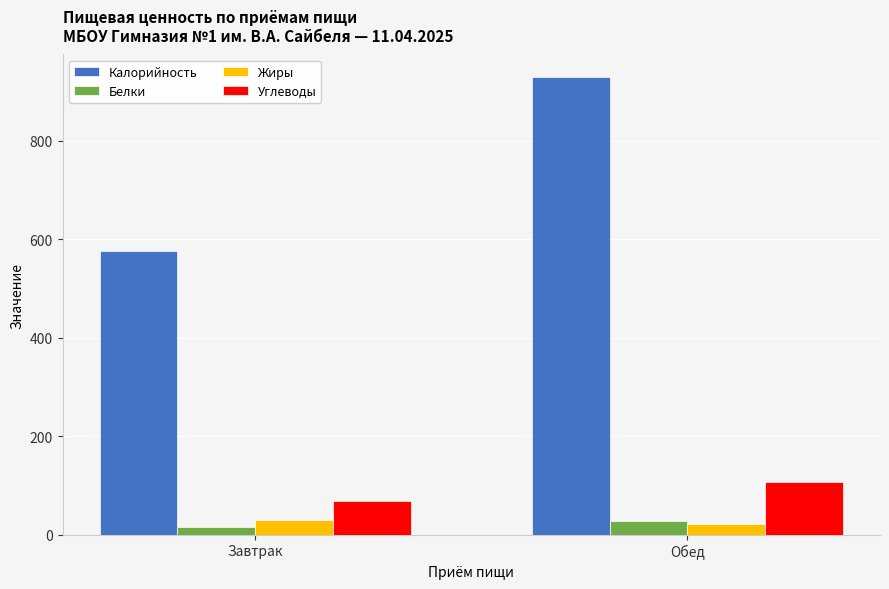

Between Завтрак and Обед, which series saw the biggest shift?

Калорийность